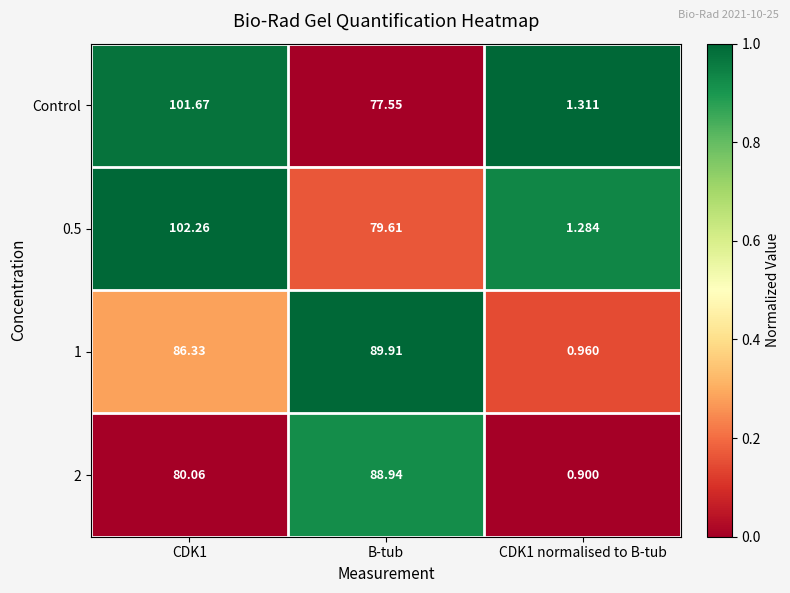

List the series in order of their peak value, lowest first.

2, 1, Control, 0.5